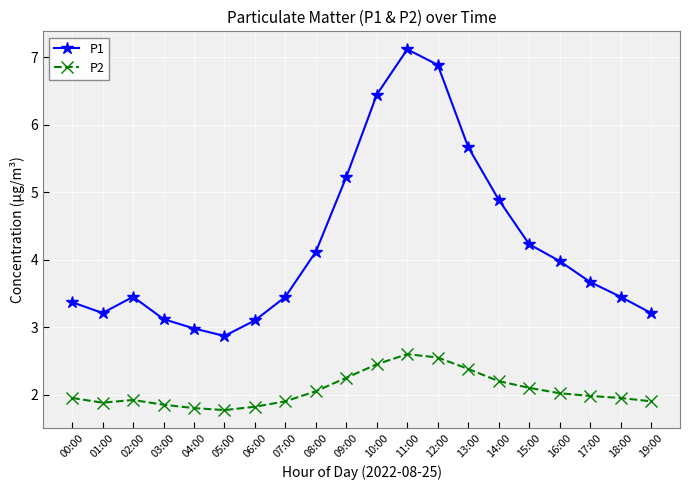

What is the difference between the maximum and second lowest values in the P2 series?

0.8